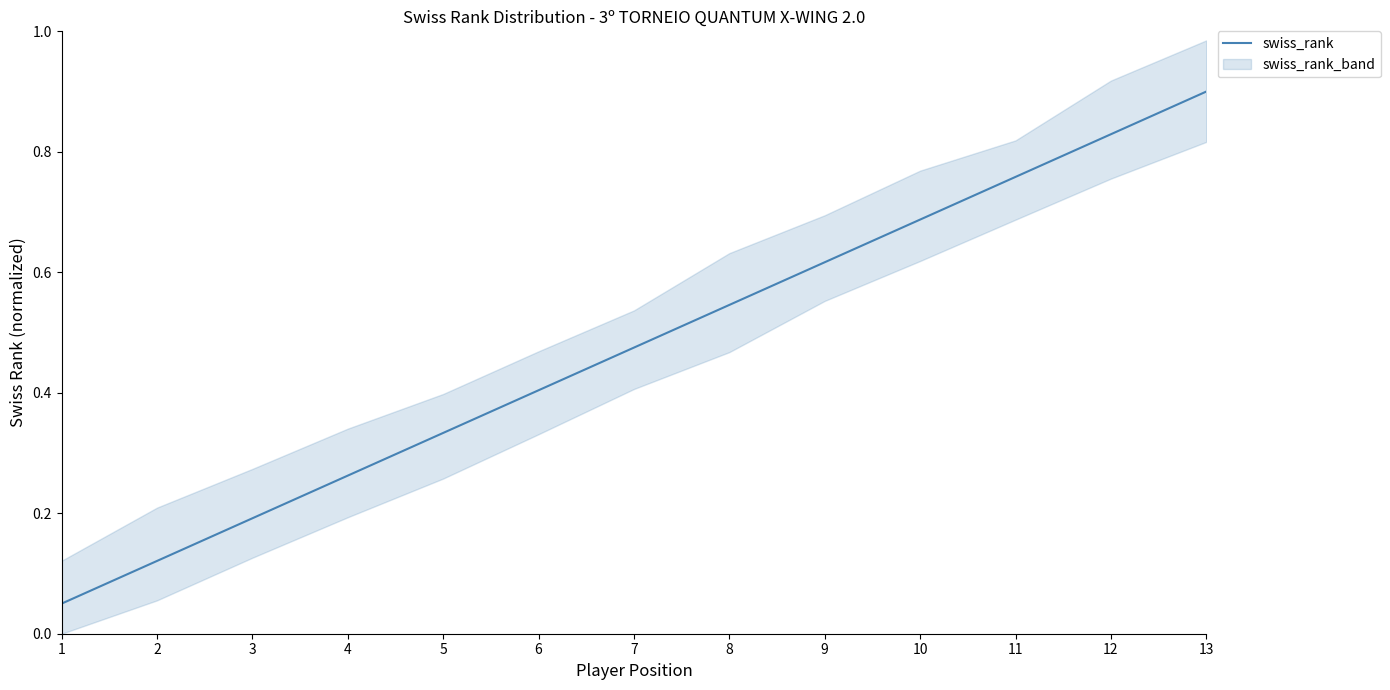

Which has a higher value, 4 or 11?

11